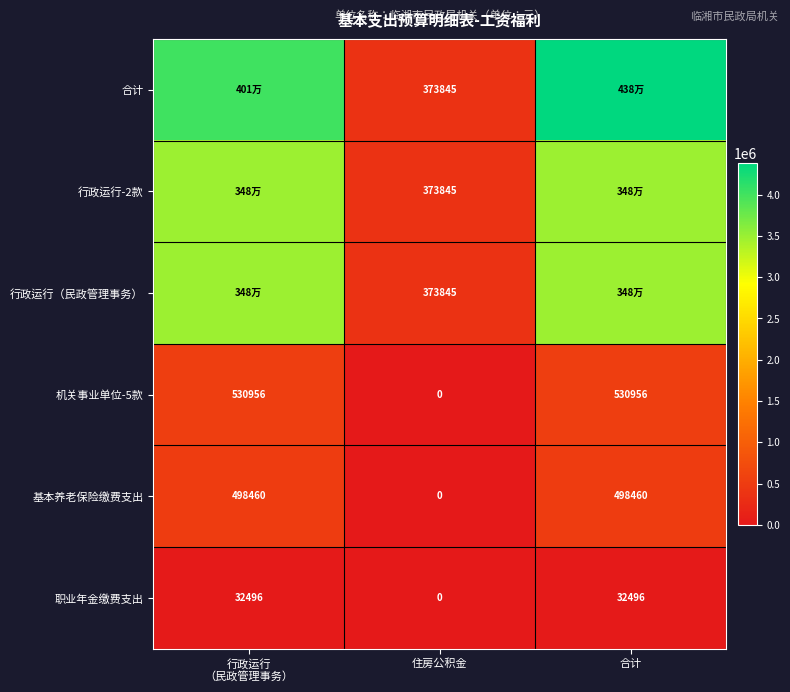

The 基本养老保险缴费支出 series shows -231215.5 at 住房公积金. True or false?

False